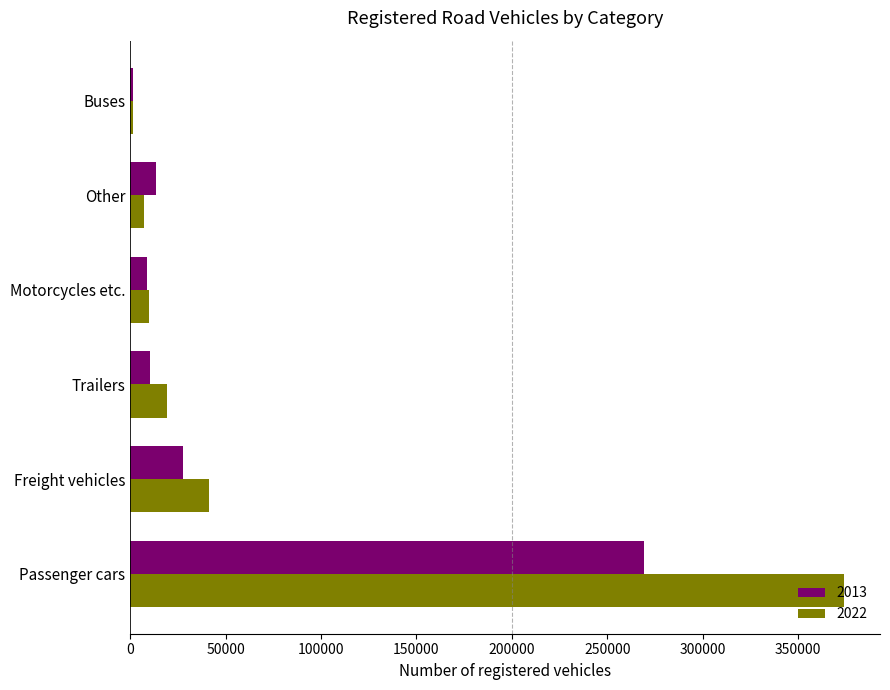

Which label corresponds to the largest value in the chart?

Passenger cars